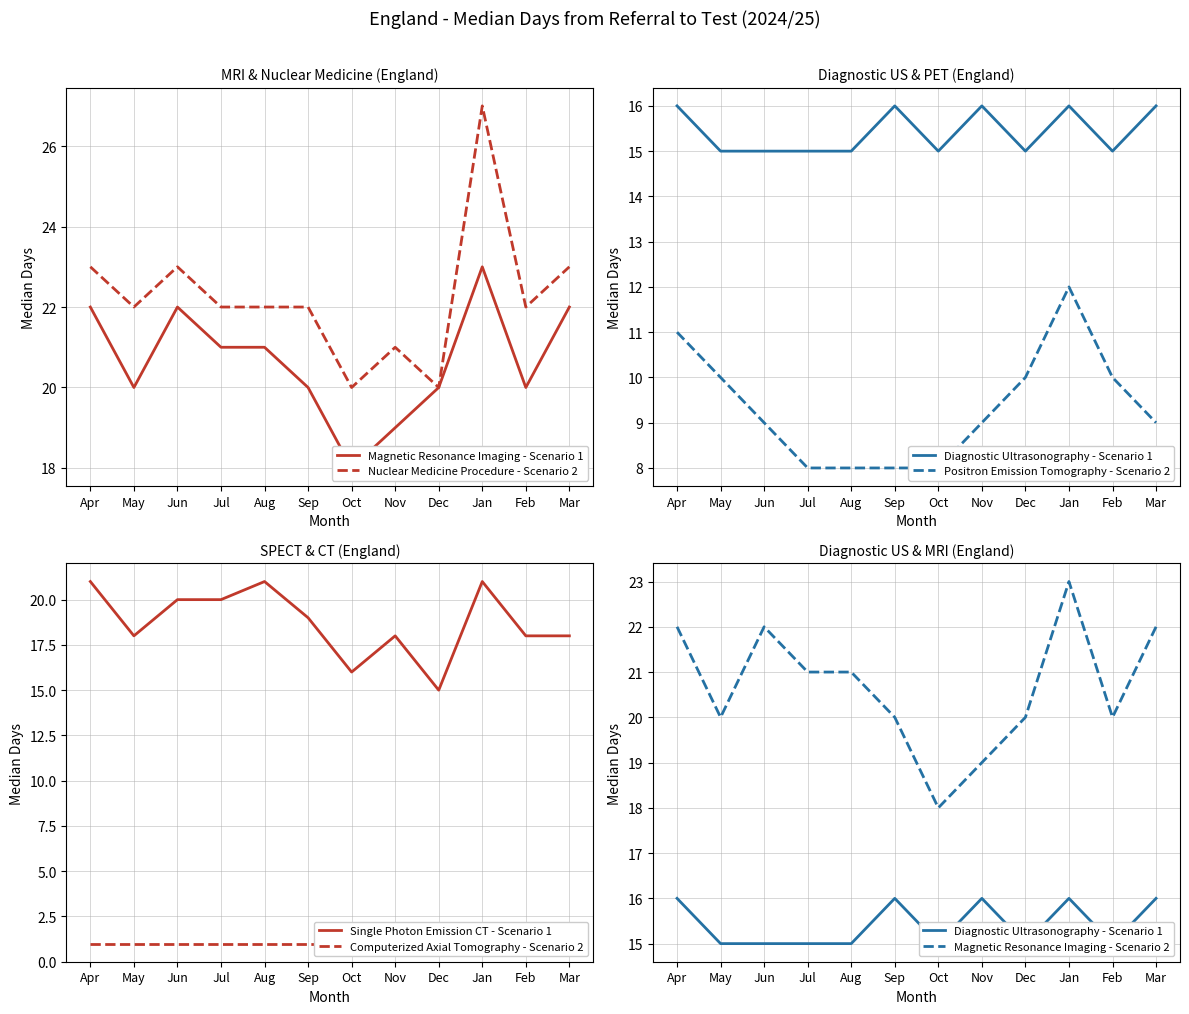

True or false: Nuclear Medicine Procedure - Scenario 2 has a value of 22 at Feb.

True